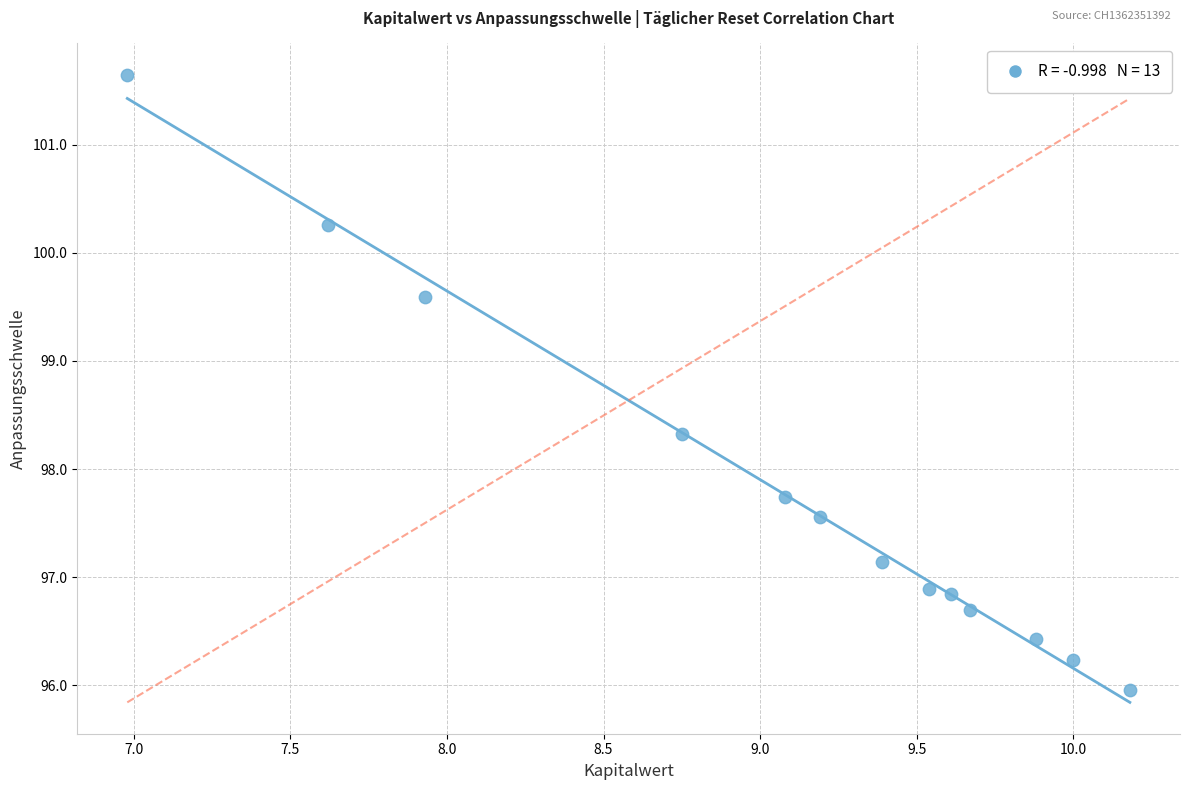

What is the range of X values (max minus min)?

3.2